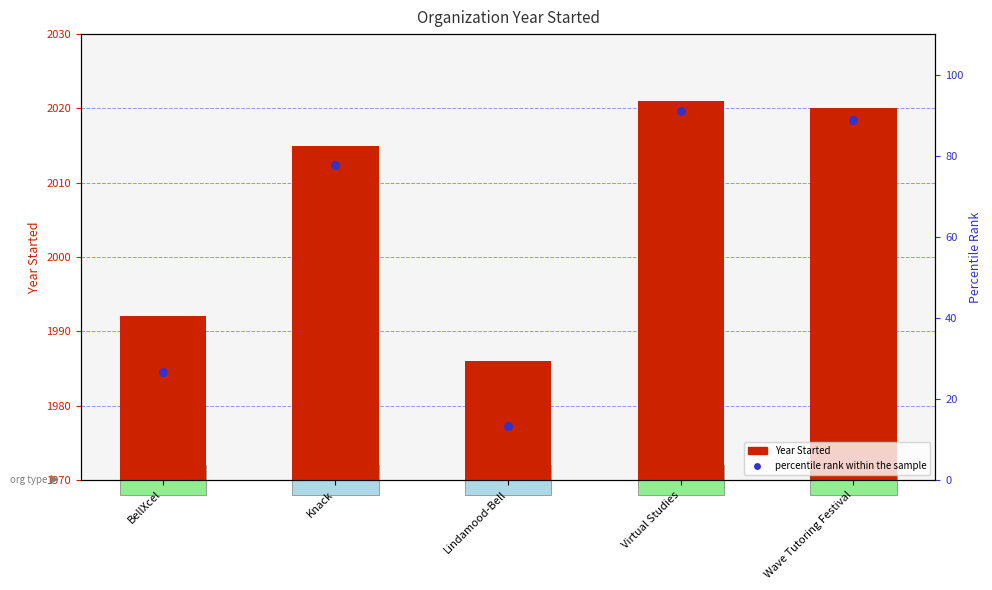

At how many categories does at least one series exceed 1834?

5